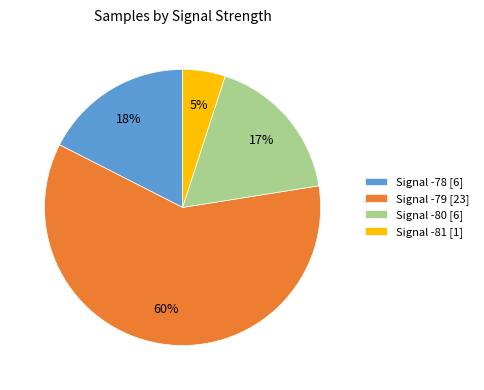

Combined, do Signal -79 [23] and Signal -78 [6] account for over 50%?

Yes